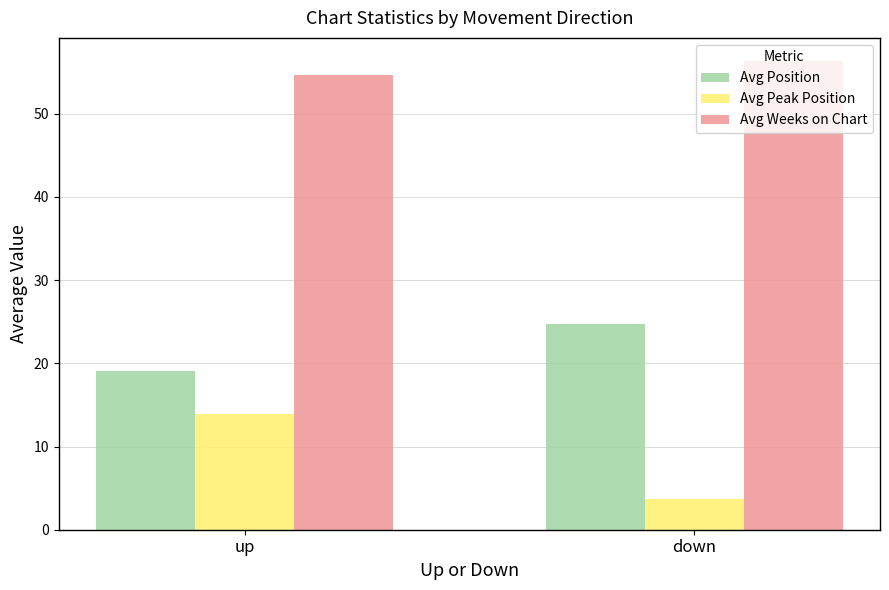

What is the label of the 2nd bar from the left?

down